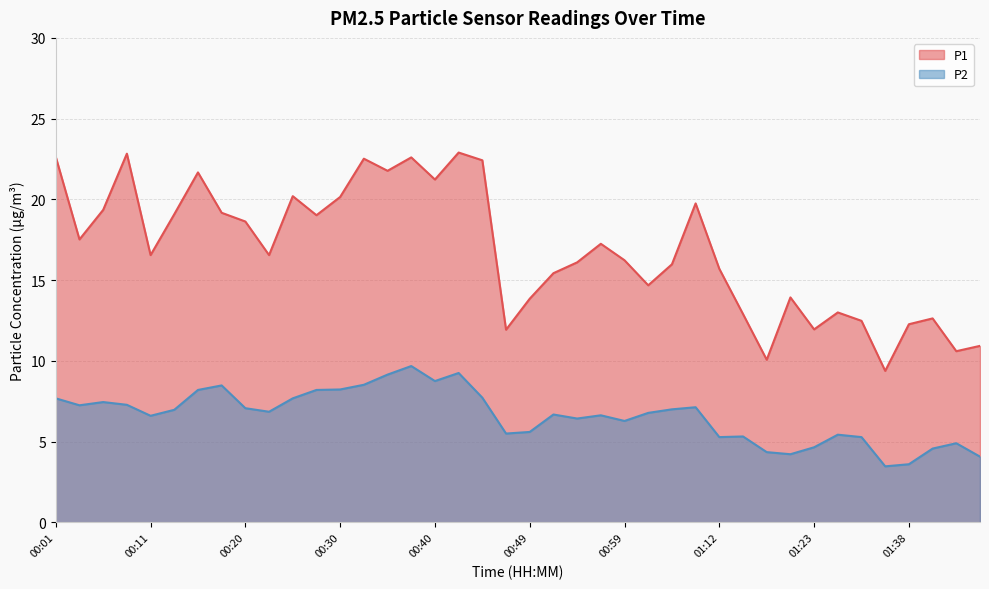

Where is the first local minimum for P1?

00:03